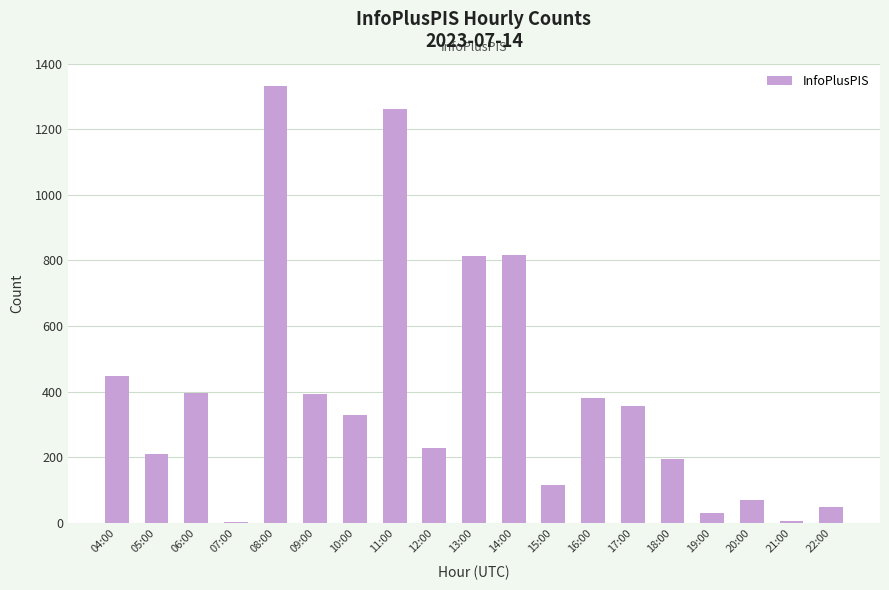

What is the sum of all values?

7424